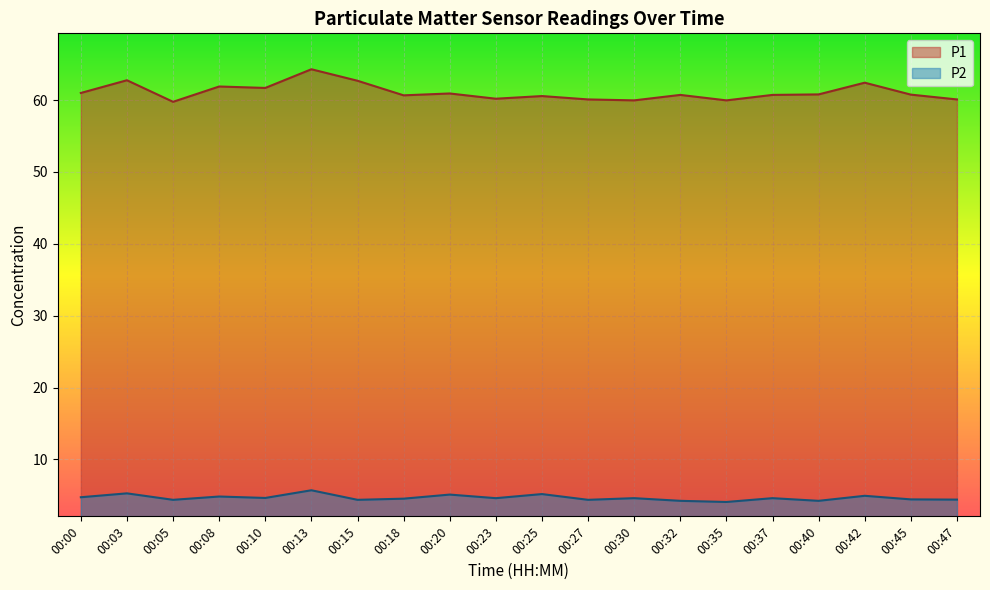

What is the difference between the P2 values at 00:20 and 00:42?

0.2